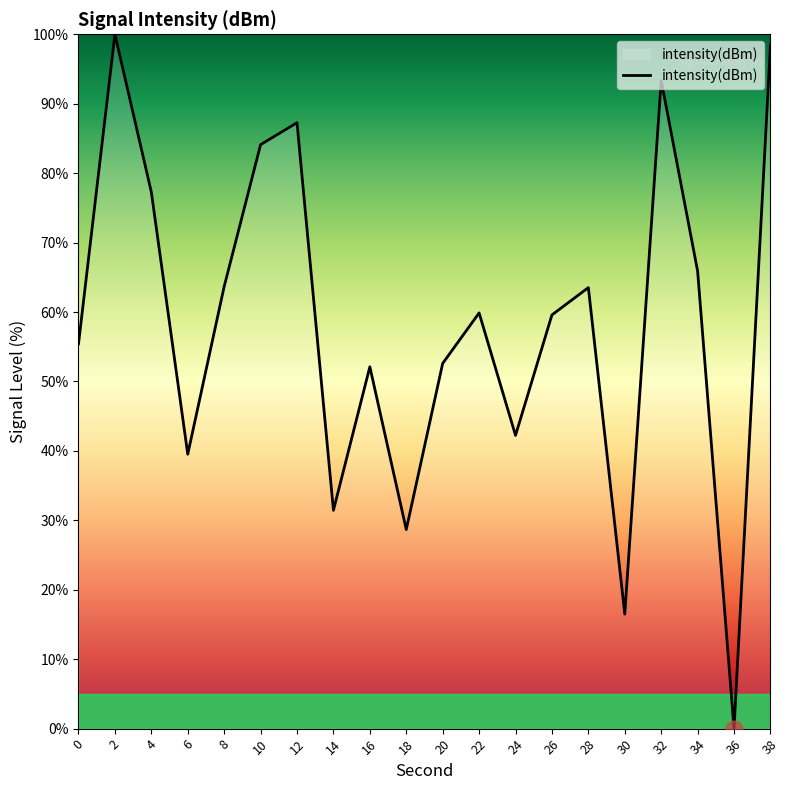

What is the ratio of the value at 30 to the value at 18?

0.6